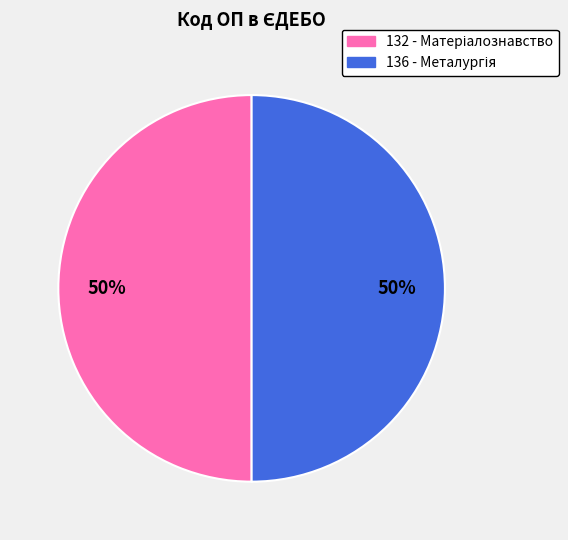

To the nearest percent, what is the average slice percentage?

50%